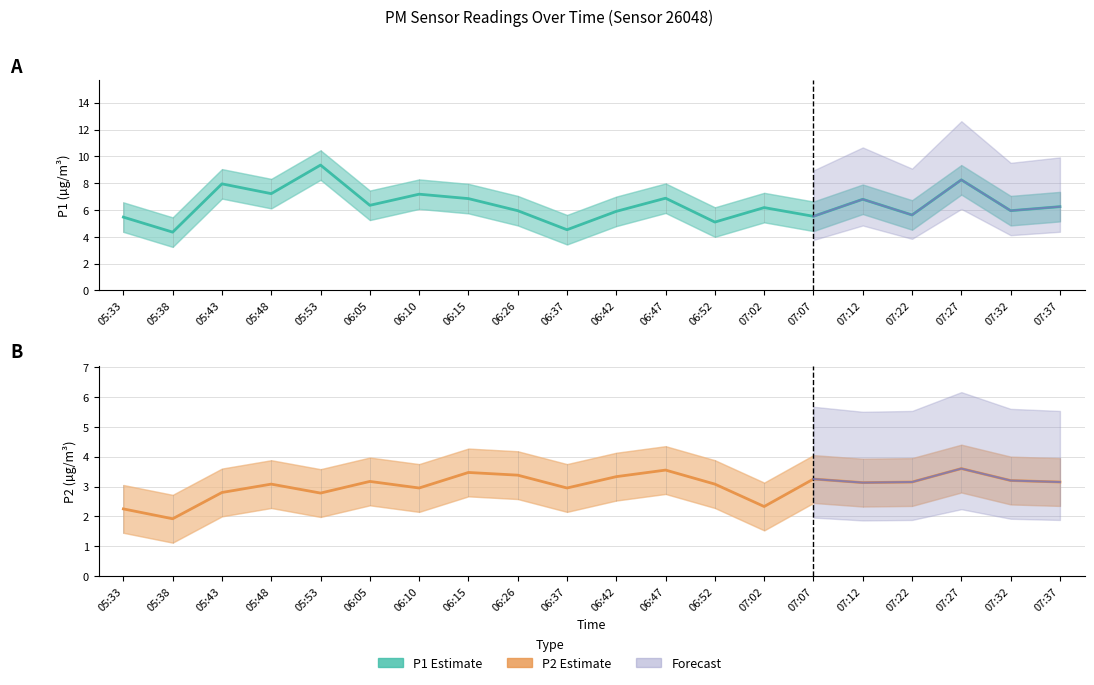

Reading right to left, list all the values displayed in this chart.

P1: 07:37=6.2	07:32=6.0	07:27=8.2	07:22=5.6	07:12=6.8	07:07=5.5	07:02=6.2	06:52=5.1	06:47=6.9	06:42=5.9	06:37=4.5	06:26=6.0	06:15=6.8	06:10=7.2	06:05=6.3	05:53=9.3	05:48=7.2	05:43=8.0	05:38=4.3	05:33=5.5
P2: 07:37=3.1	07:32=3.2	07:27=3.6	07:22=3.1	07:12=3.1	07:07=3.2	07:02=2.3	06:52=3.1	06:47=3.5	06:42=3.3	06:37=3.0	06:26=3.4	06:15=3.5	06:10=3.0	06:05=3.2	05:53=2.8	05:48=3.1	05:43=2.8	05:38=1.9	05:33=2.2